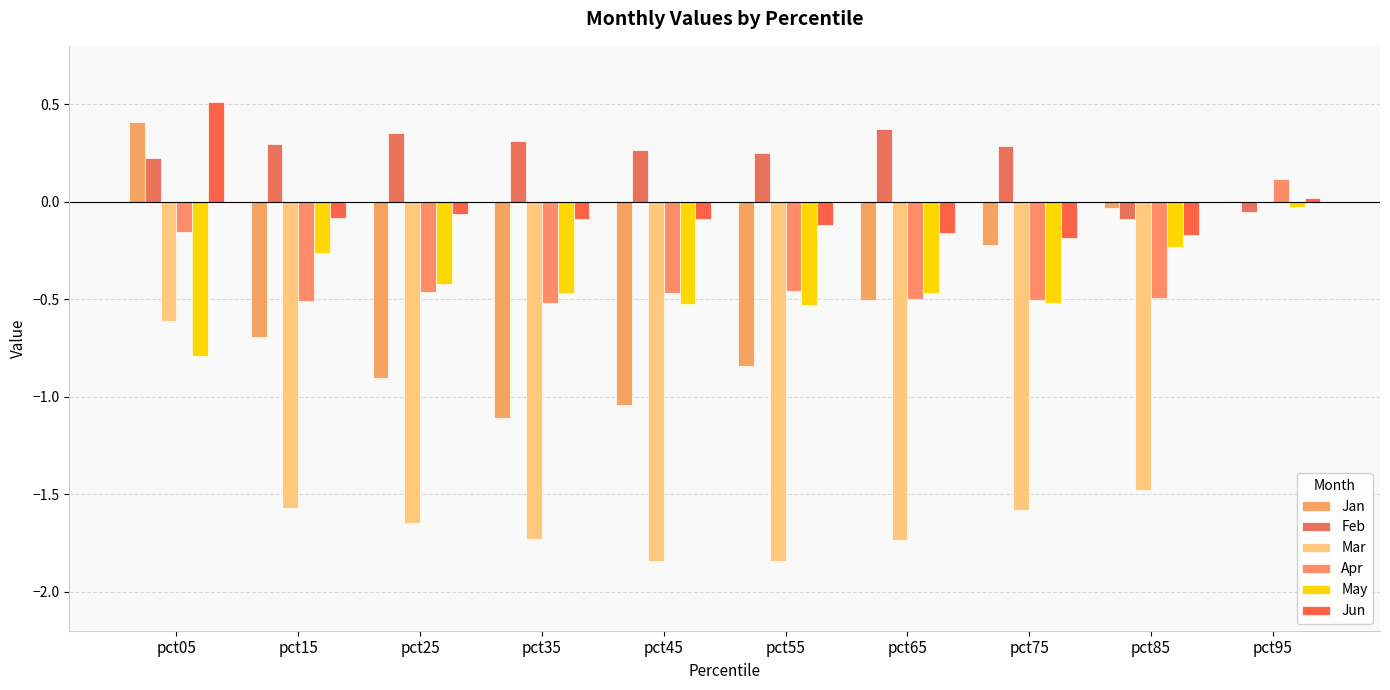

How many groups of bars are there?

10